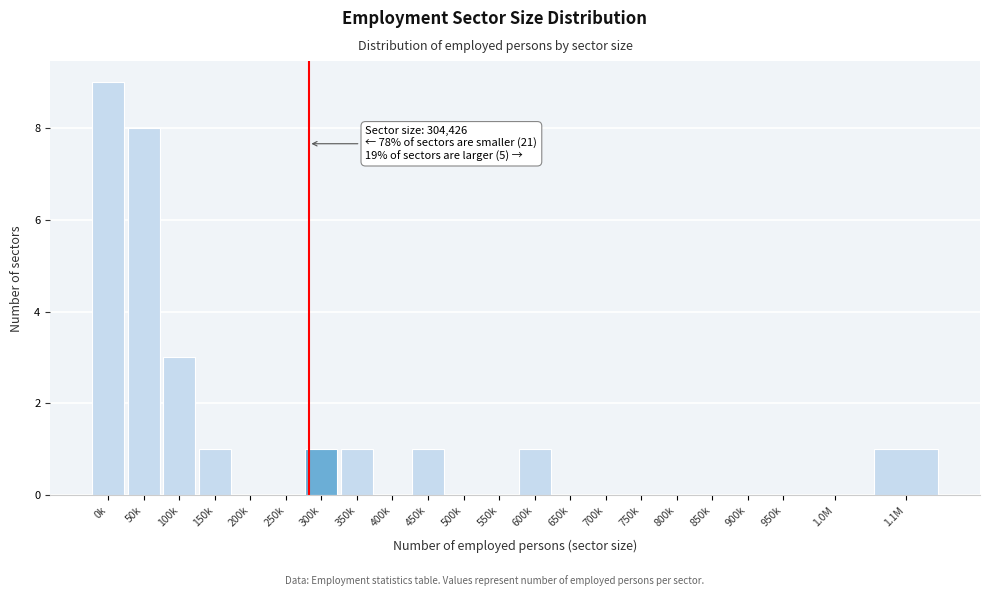

Reading left to right, list all the values displayed in this chart.

0k=9	50k=8	100k=3	150k=1	200k=0	250k=0	300k=1	350k=1	400k=0	450k=1	500k=0	550k=0	600k=1	650k=0	700k=0	750k=0	800k=0	850k=0	900k=0	950k=0	1.0M=0	1.1M=1